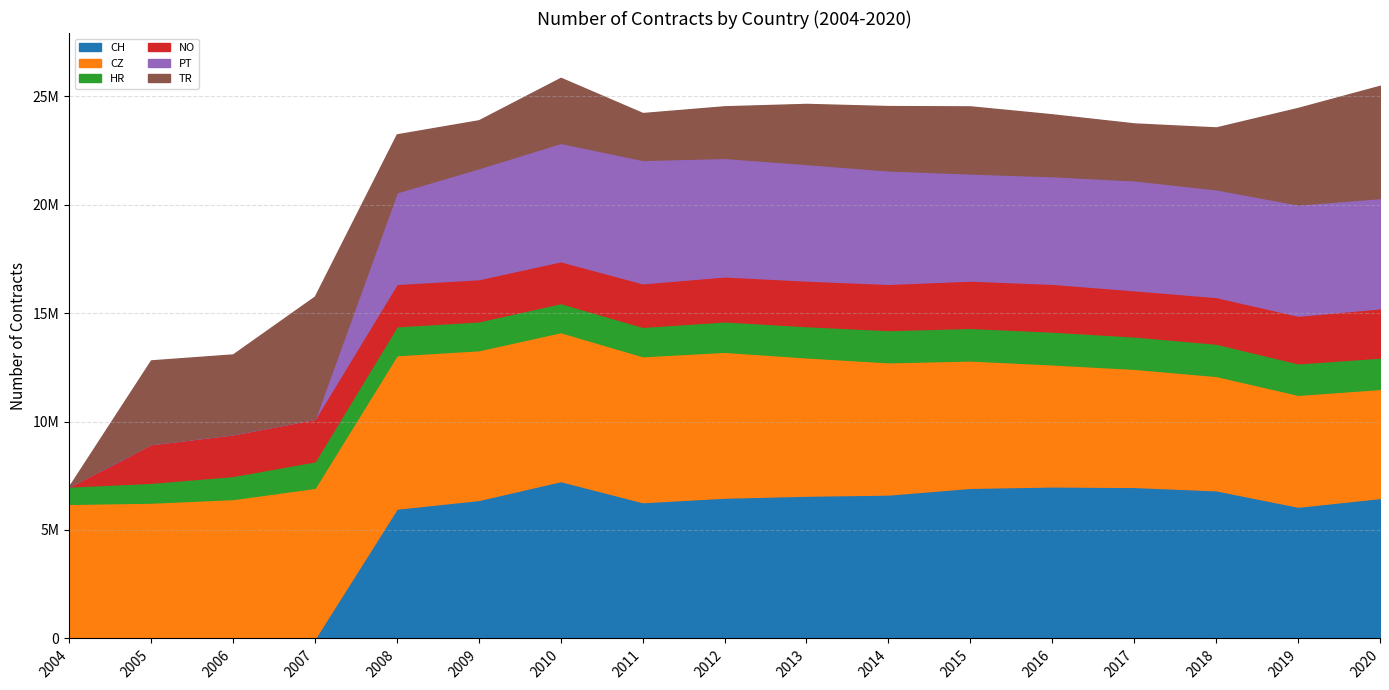

What is the spread (max minus min) of values at 2007?

6945819